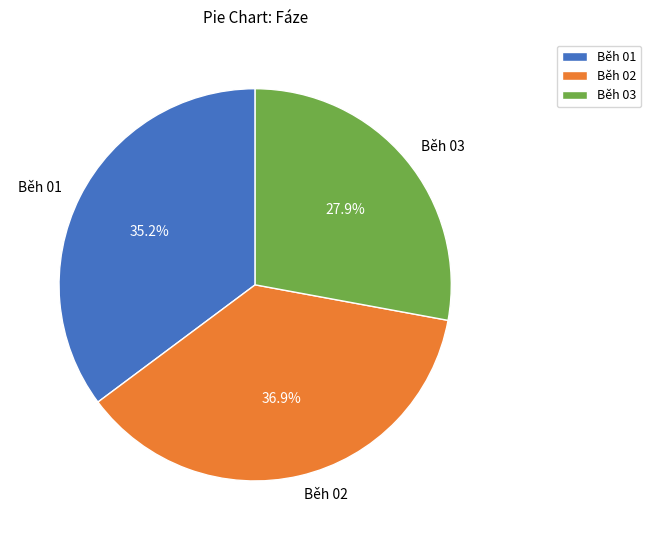

Does Běh 03 account for over 50% of the chart?

No